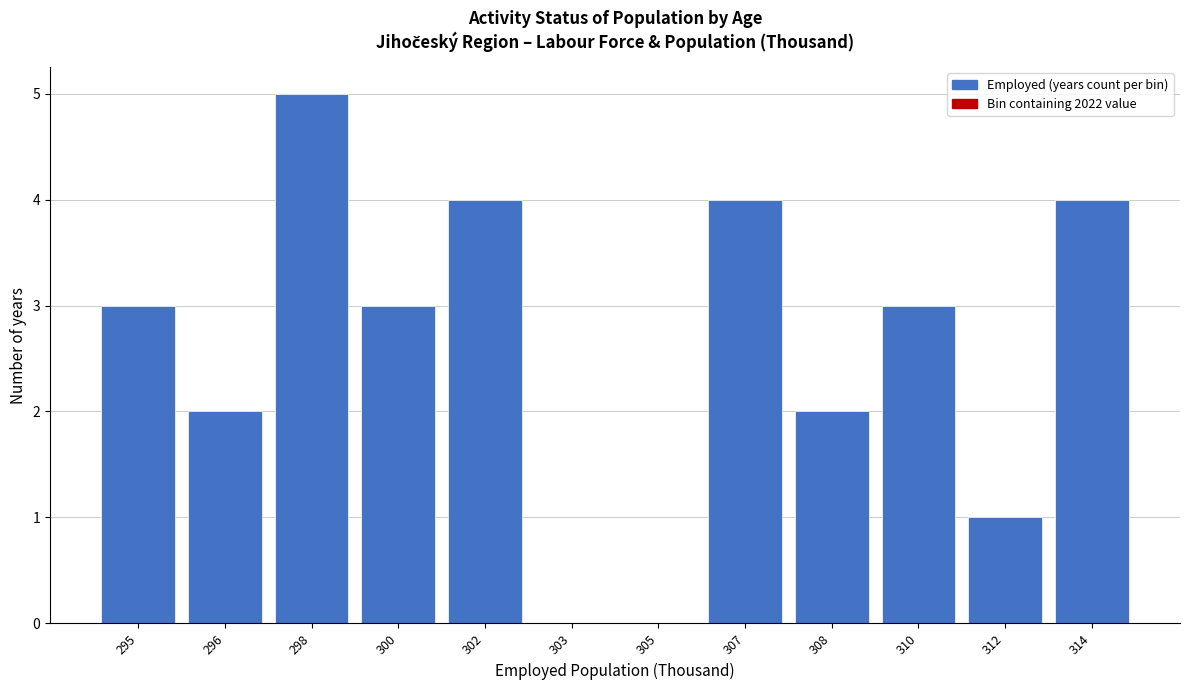

Reading left to right, extract all data points from this chart.

295=3	296=2	298=5	300=3	302=4	303=0	305=0	307=4	308=2	310=3	312=1	314=4